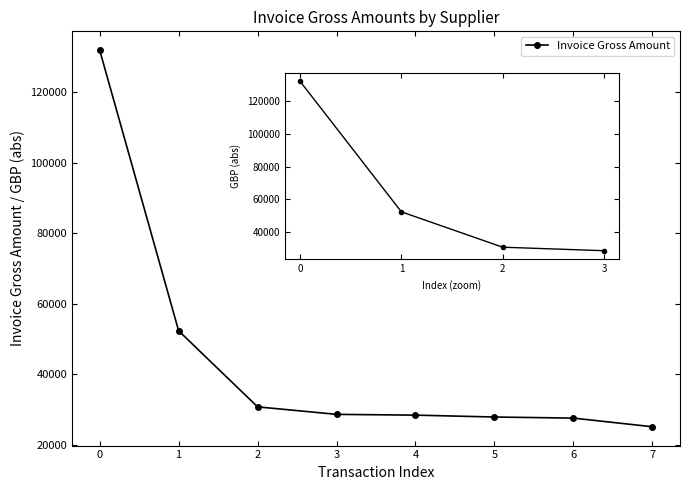

What is the smallest value displayed?

25170.0